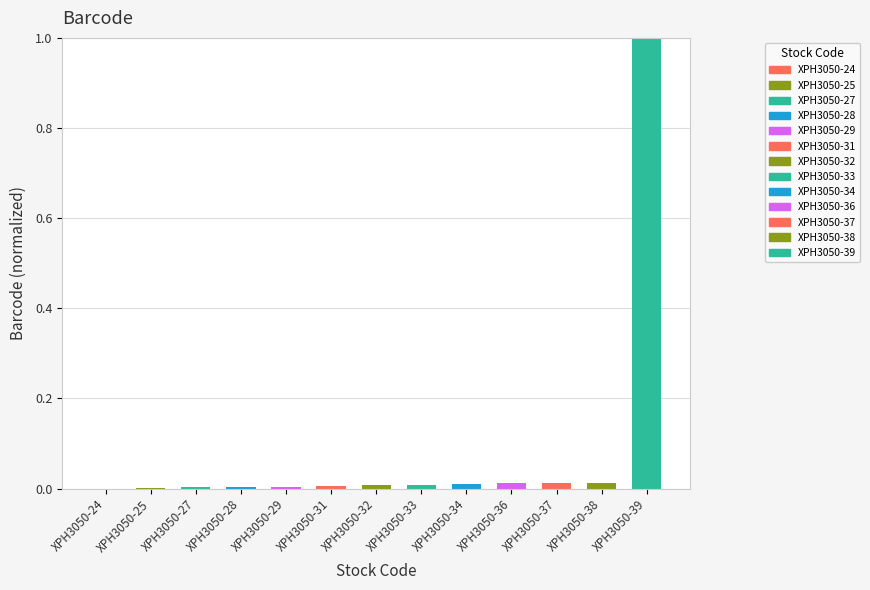

The chart shows a value of 0.0 at XPH3050-28. True or false?

True